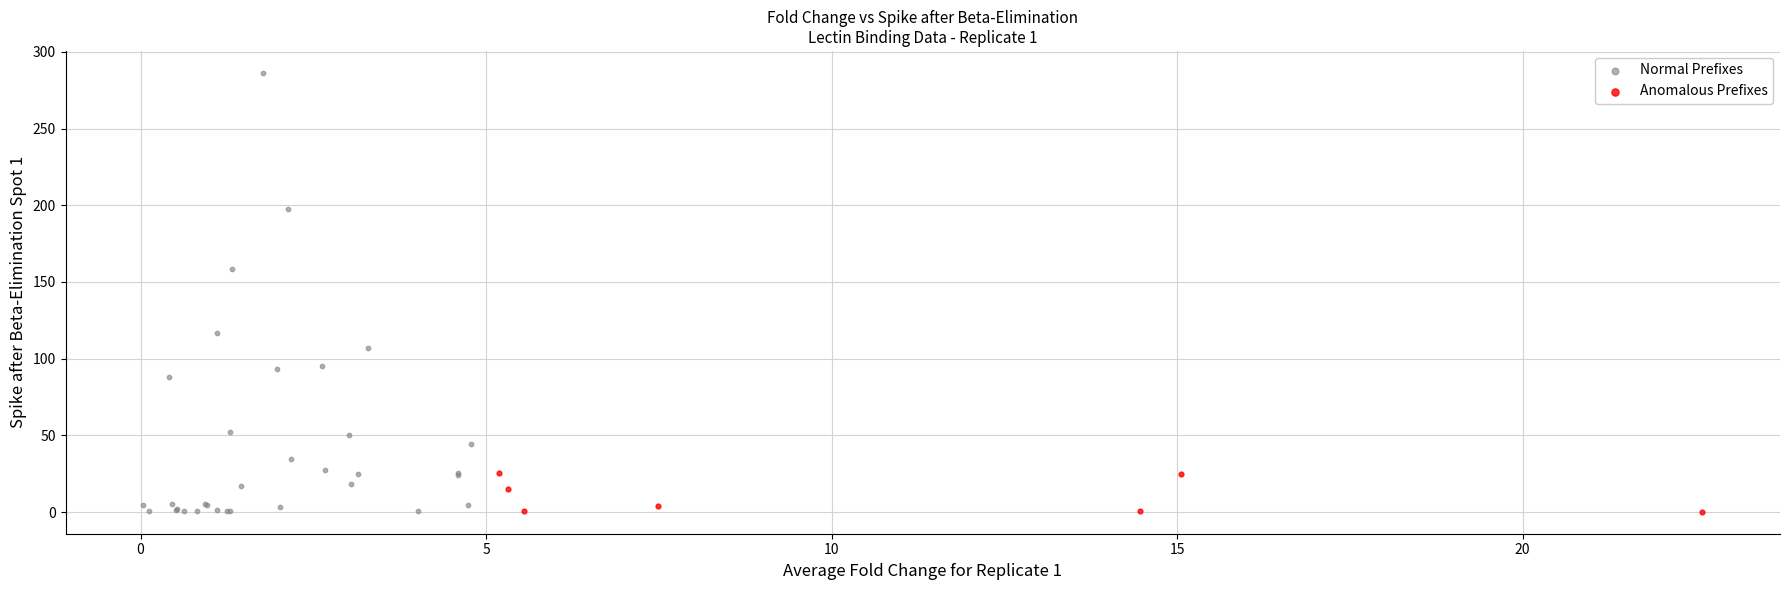

Which series has the largest Y range (max minus min)?

Normal Prefixes